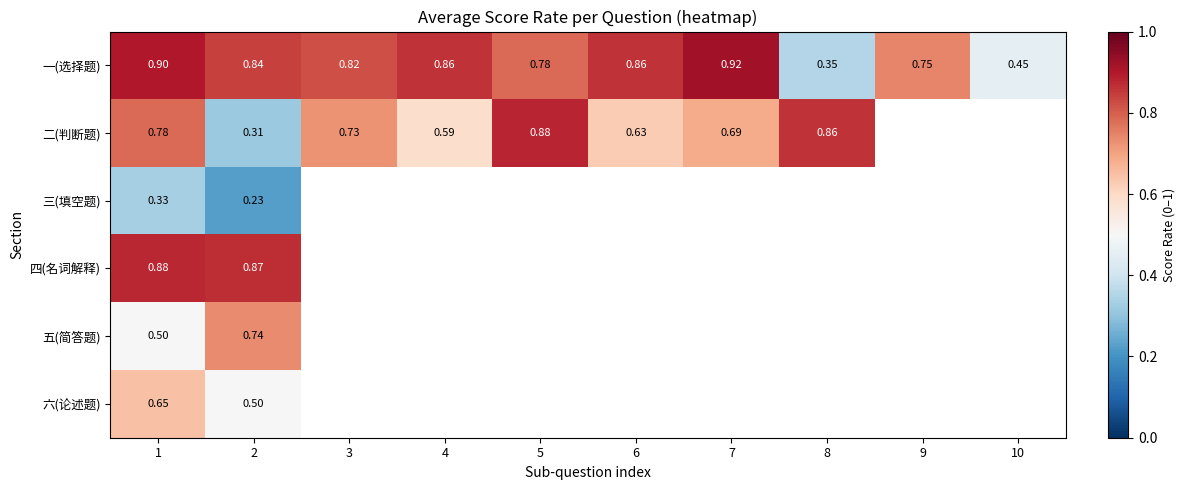

What is the difference between the highest and lowest values at 2?

0.6